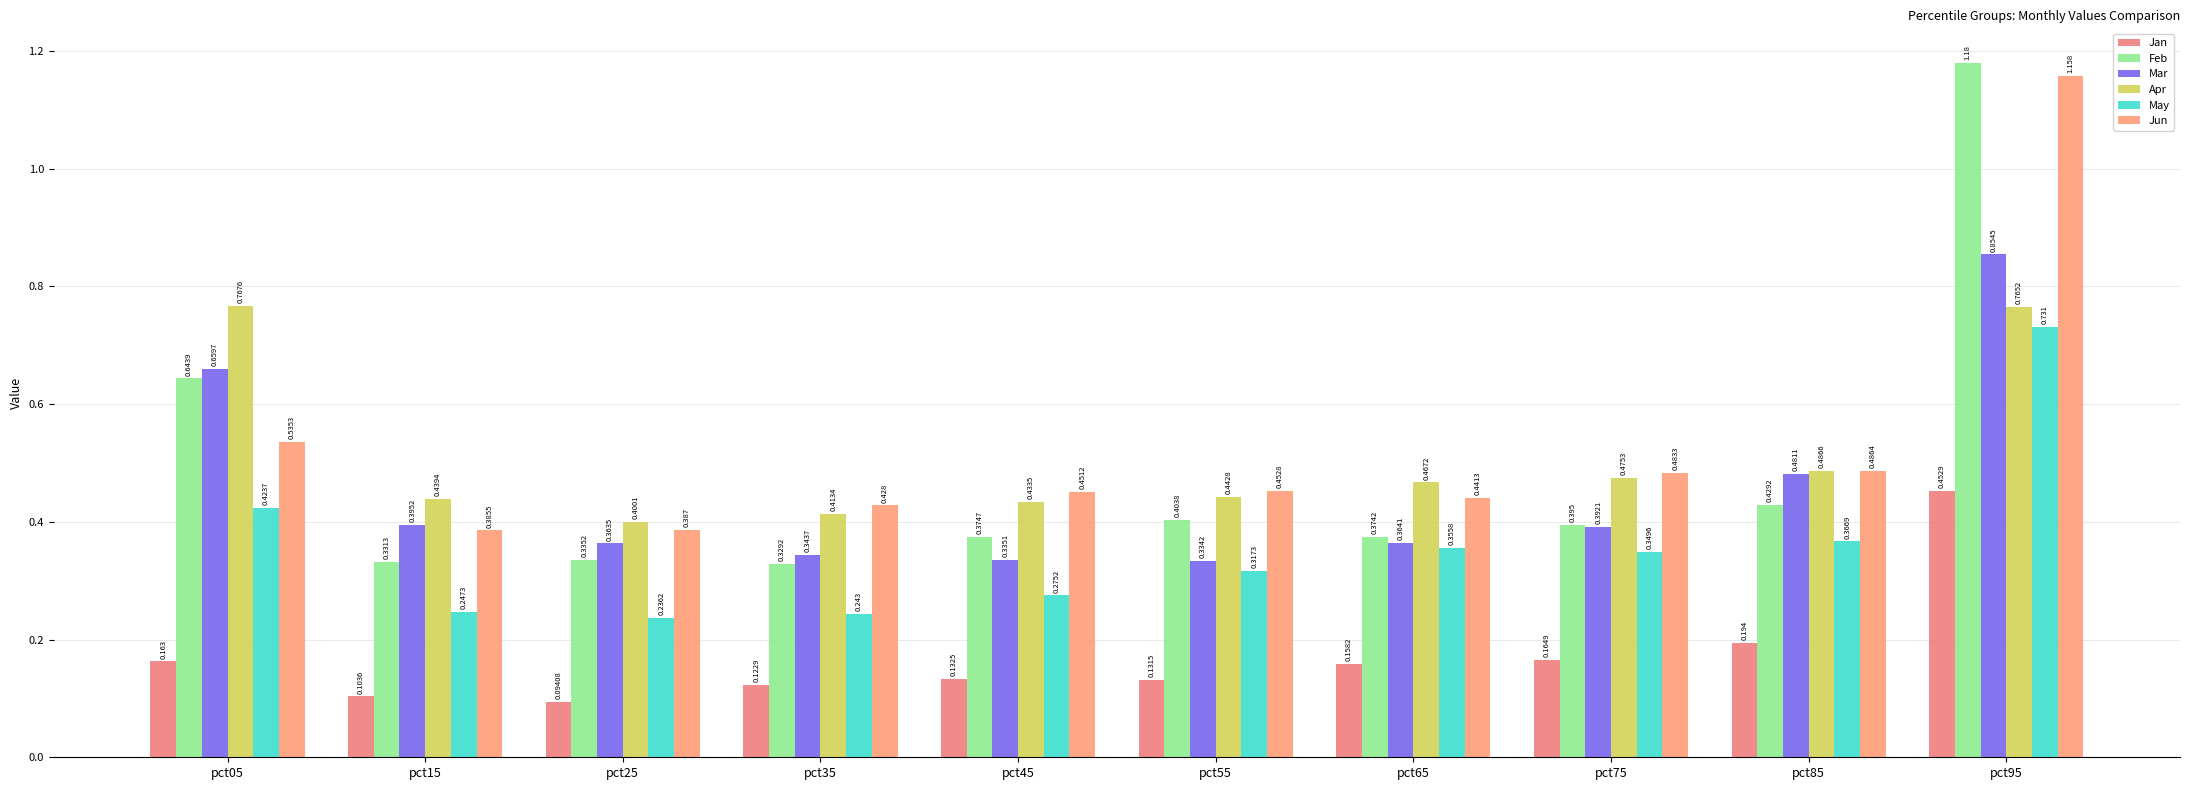

What is the value of the Jun bar at the 3rd from the left?

0.4